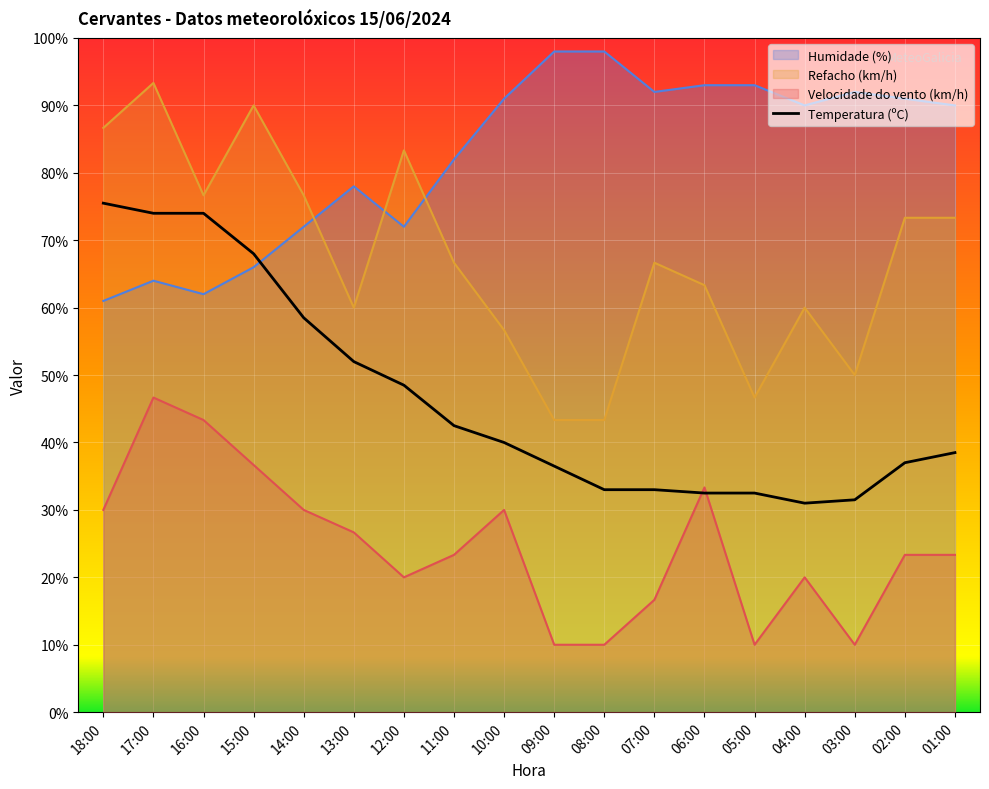

What is the smallest value displayed?

10.0